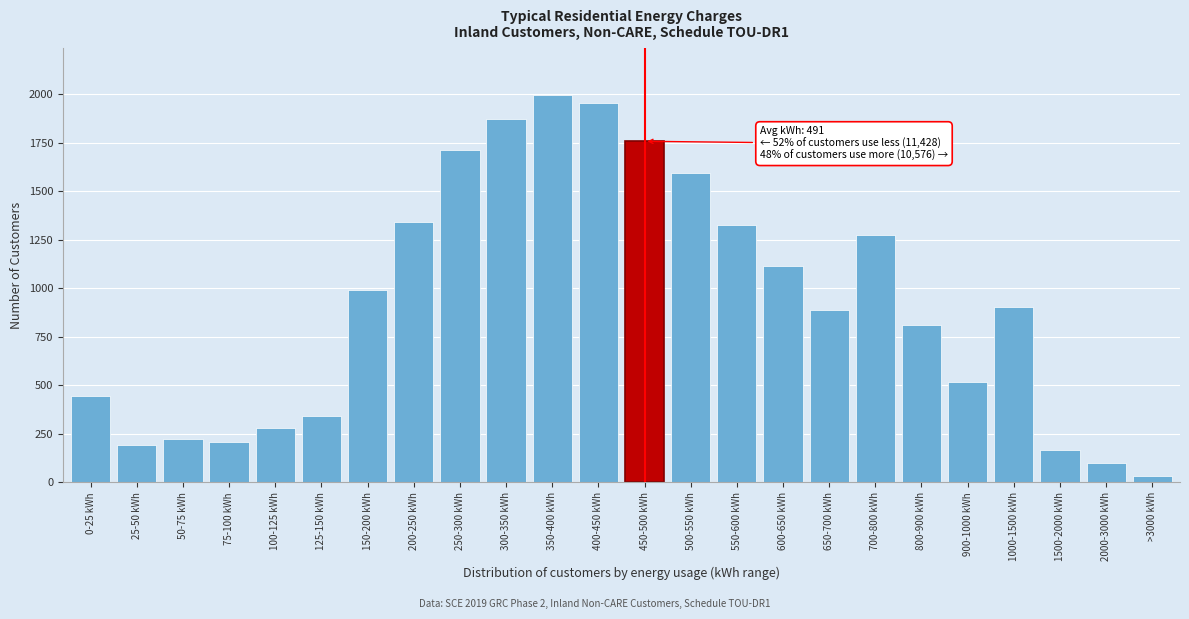

Reading right to left, list all the values displayed in this chart.

>3000 kWh=34	2000-3000 kWh=98	1500-2000 kWh=166	1000-1500 kWh=901	900-1000 kWh=517	800-900 kWh=811	700-800 kWh=1275	650-700 kWh=889	600-650 kWh=1113	550-600 kWh=1325	500-550 kWh=1596	450-500 kWh=1759	400-450 kWh=1956	350-400 kWh=1997	300-350 kWh=1870	250-300 kWh=1713	200-250 kWh=1340	150-200 kWh=989	125-150 kWh=343	100-125 kWh=281	75-100 kWh=209	50-75 kWh=221	25-50 kWh=190	0-25 kWh=445